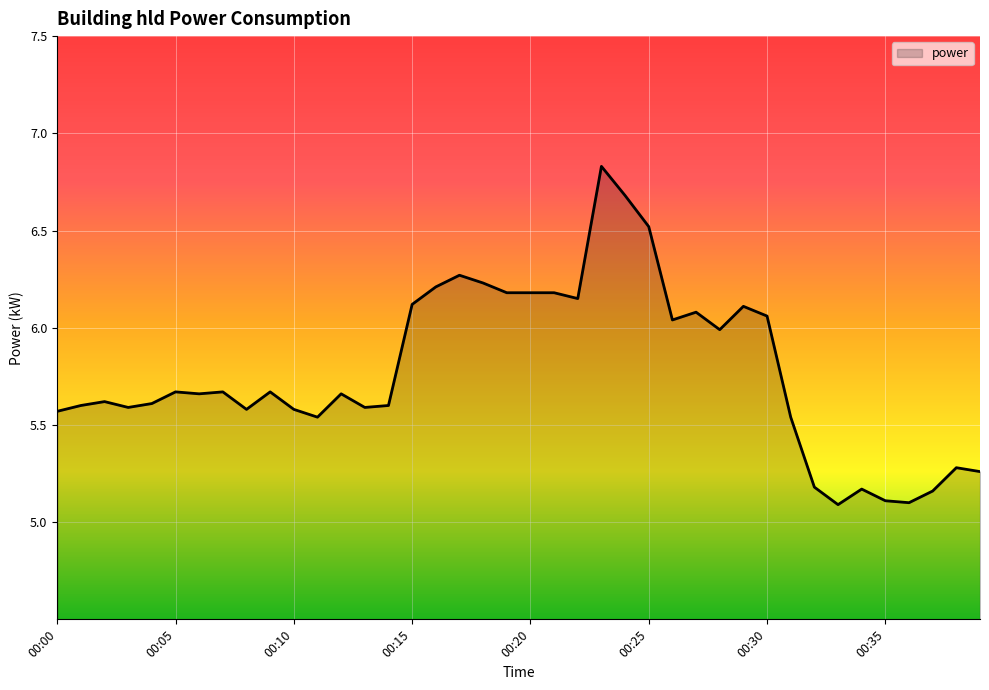

What is the smallest value displayed?

5.1